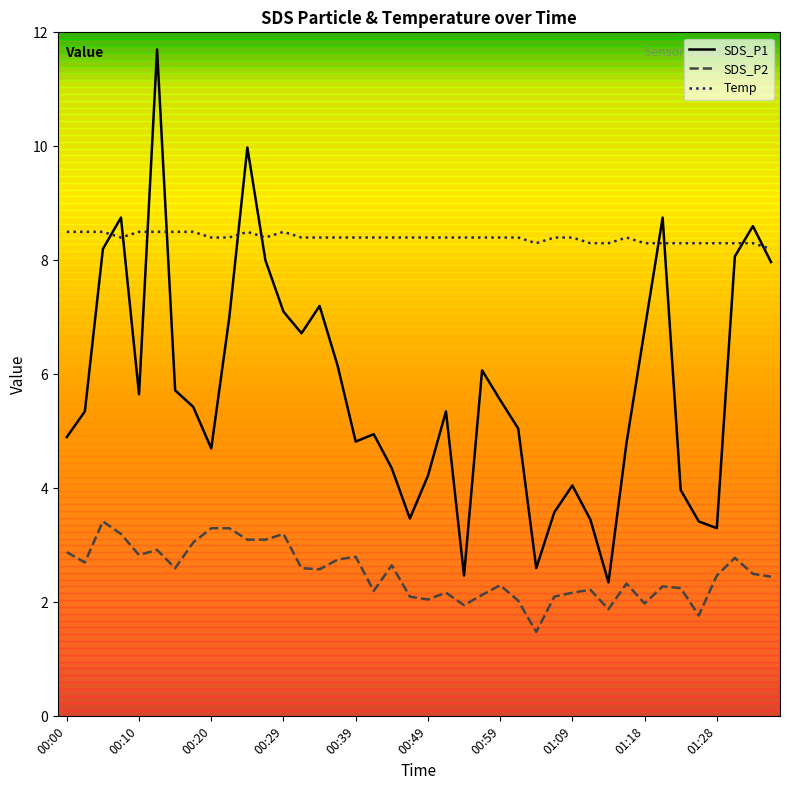

At how many categories does at least one series exceed 4?

40